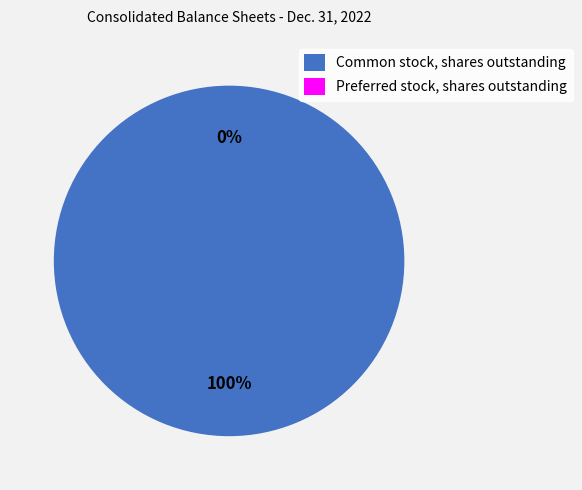

To the nearest percent, what is the difference between the Preferred stock, shares outstanding and Common stock, shares outstanding slice percentages?

100%